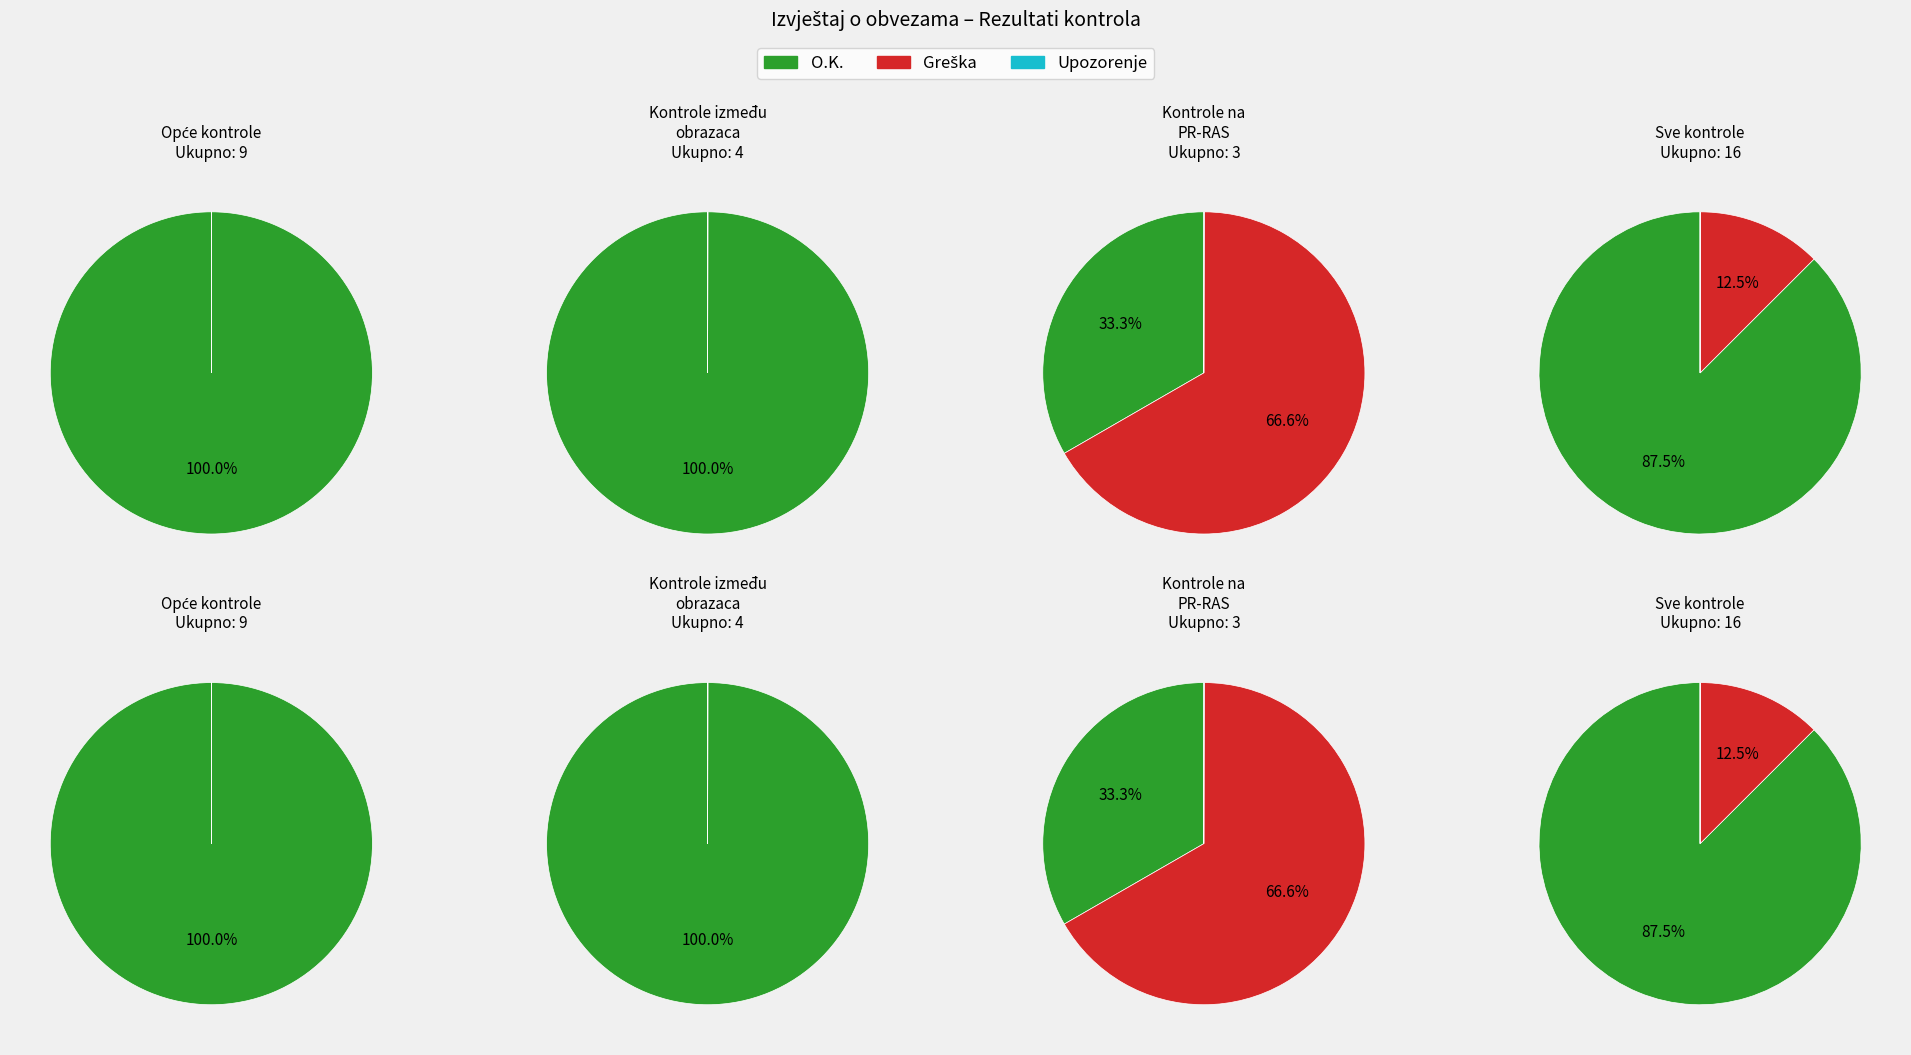

To the nearest percent, what is the combined percentage of Kontrole na PR-RAS and Kontrole između obrazaca?

36%